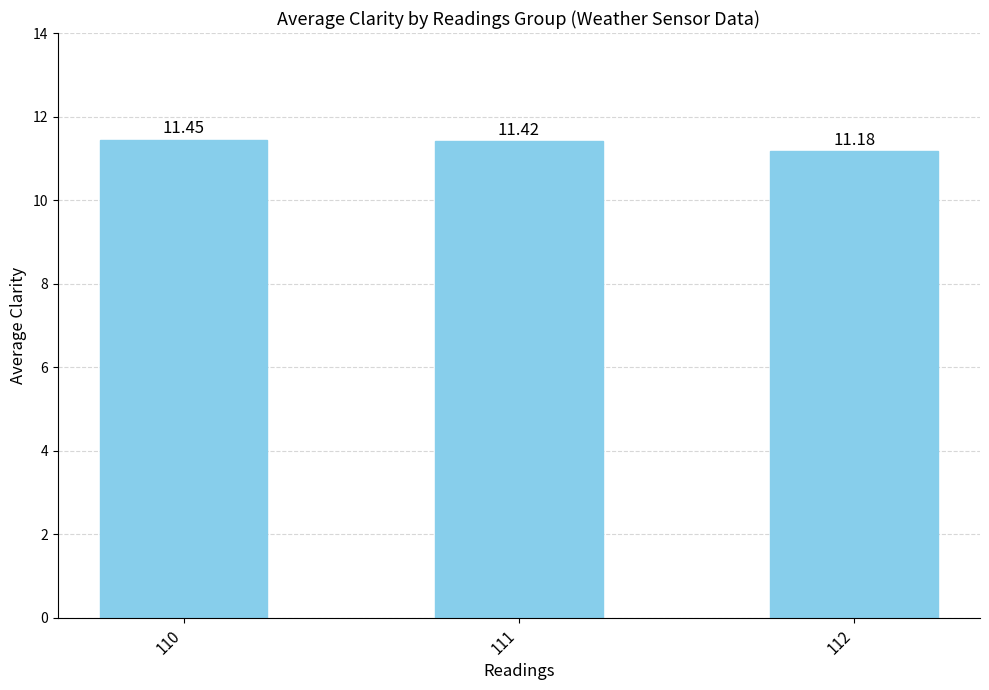

Which category has the highest value across all series?

110